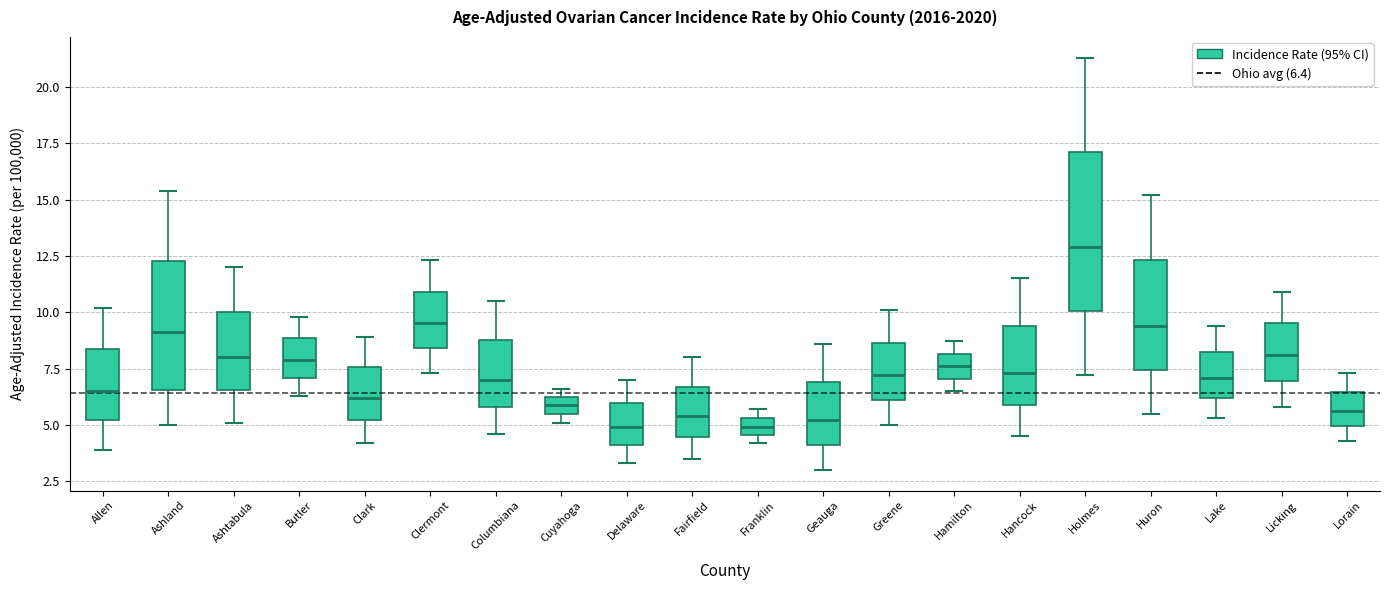

Reading left to right, transcribe this box plot: for each box, give where its median line is, the range the box spans, and where its two whiskers end, as read against the y-axis. The values are not printed on the chart, so give them approximately, as read against the axis.

Allen: median 6.5, box 5.0 to 8.5, whiskers 4.0 to 10.0
Ashland: median 9.0, box 6.5 to 12.5, whiskers 5.0 to 15.5
Ashtabula: median 8.0, box 6.5 to 10.0, whiskers 5.0 to 12.0
Butler: median 8.0, box 7.0 to 9.0, whiskers 6.5 to 10.0
Clark: median 6.0, box 5.0 to 7.5, whiskers 4.0 to 9.0
Clermont: median 9.5, box 8.5 to 11.0, whiskers 7.5 to 12.5
Columbiana: median 7.0, box 6.0 to 9.0, whiskers 4.5 to 10.5
Cuyahoga: median 6.0, box 5.5 to 6.5, whiskers 5.0 to 6.5 (just above the box's upper edge)
Delaware: median 5.0, box 4.0 to 6.0, whiskers 3.5 to 7.0
Fairfield: median 5.5, box 4.5 to 6.5, whiskers 3.5 to 8.0
Franklin: median 5.0, box 4.5 to 5.5, whiskers 4.0 to 5.5 (above the box's upper edge)
Geauga: median 5.0, box 4.0 to 7.0, whiskers 3.0 to 8.5
Greene: median 7.0, box 6.0 to 8.5, whiskers 5.0 to 10.0
Hamilton: median 7.5, box 7.0 to 8.0, whiskers 6.5 to 8.5
Hancock: median 7.5, box 6.0 to 9.5, whiskers 4.5 to 11.5
Holmes: median 13.0, box 10.0 to 17.0, whiskers 7.0 to 21.5
Huron: median 9.5, box 7.5 to 12.5, whiskers 5.5 to 15.0
Lake: median 7.0, box 6.0 to 8.5, whiskers 5.5 to 9.5
Licking: median 8.0, box 7.0 to 9.5, whiskers 6.0 to 11.0
Lorain: median 5.5, box 5.0 to 6.5, whiskers 4.5 to 7.5